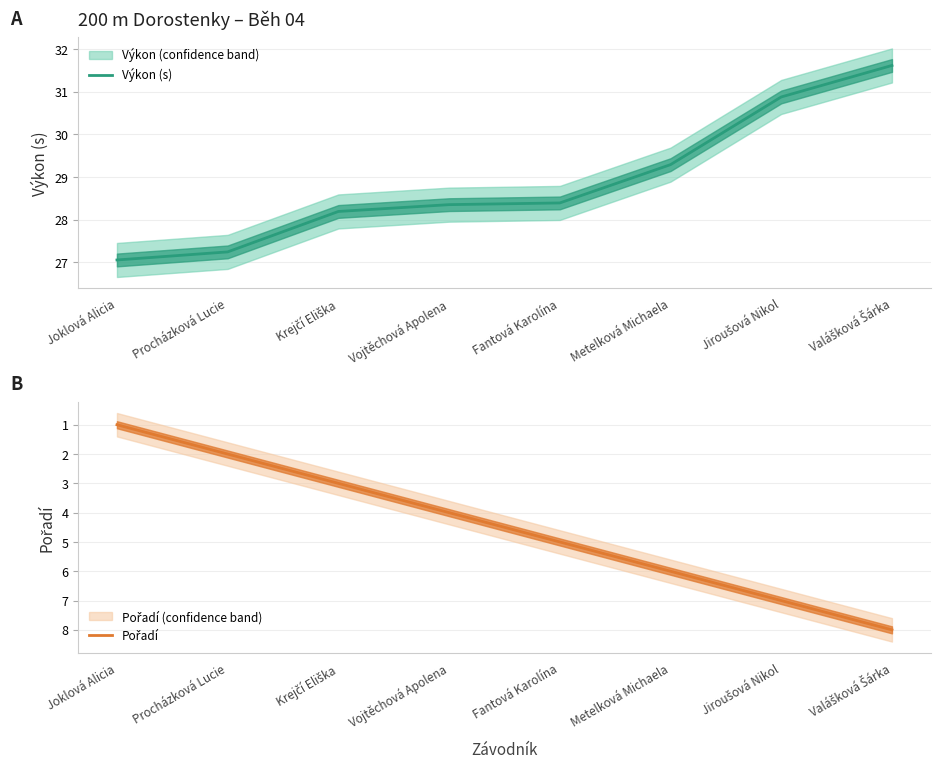

True or false: Pořadí and Výkon (s) intersect in this chart.

False